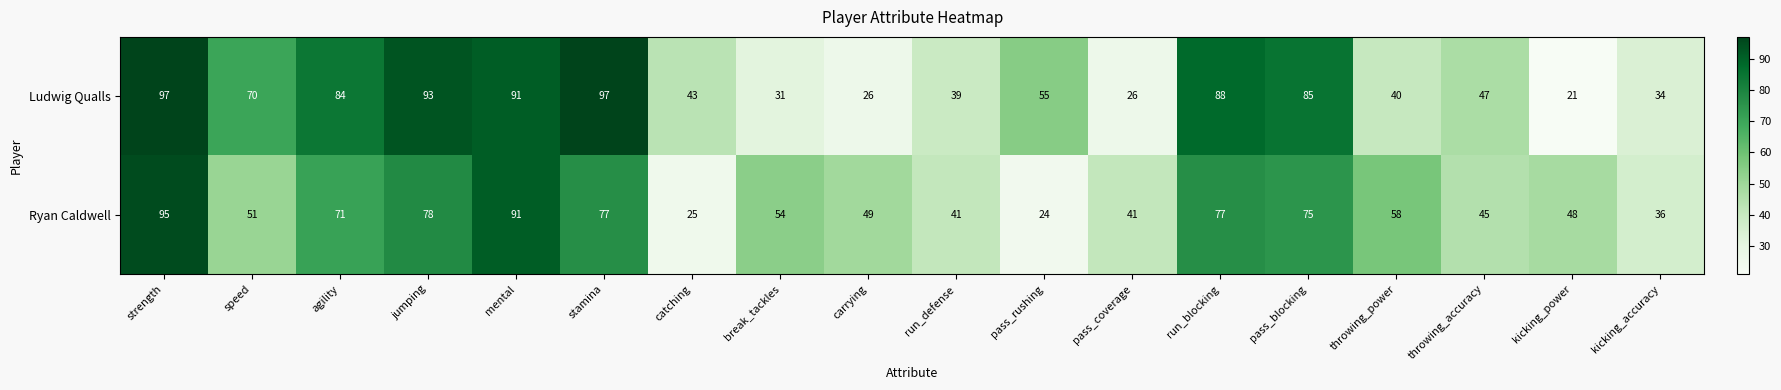

True or false: Ludwig Qualls has a value of 105 at speed.

False